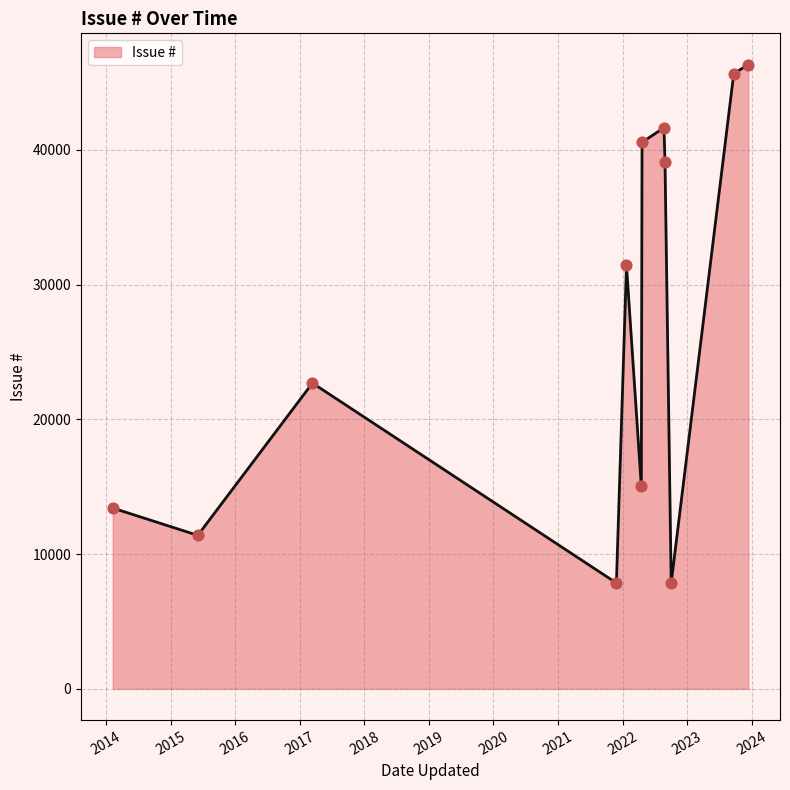

What is the maximum value shown in the chart?

46341